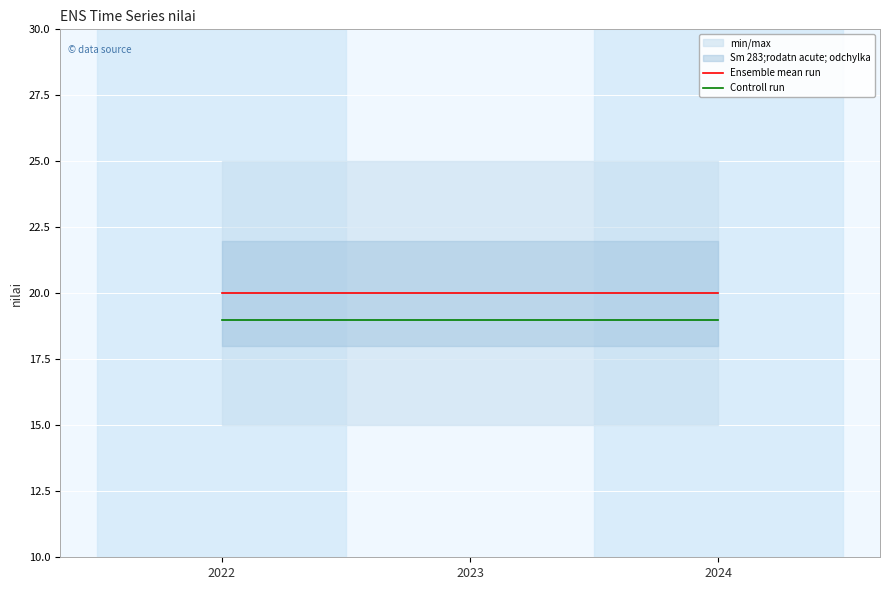

The value of Ensemble mean run at 2023 is 20. True or false?

True